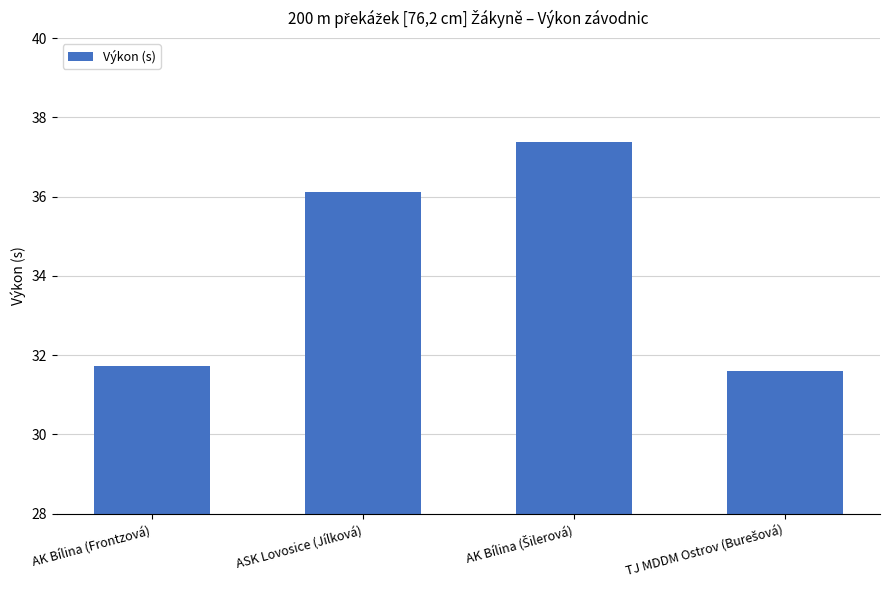

Approximately how many times larger is the value at AK Bílina (Frontzová) compared to ASK Lovosice (Jílková)?

0.9